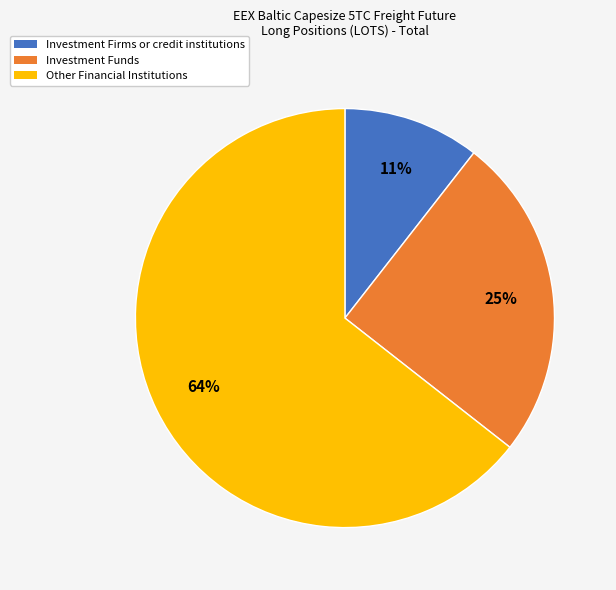

The Investment Funds slice represents 39% of the pie. True or false?

False